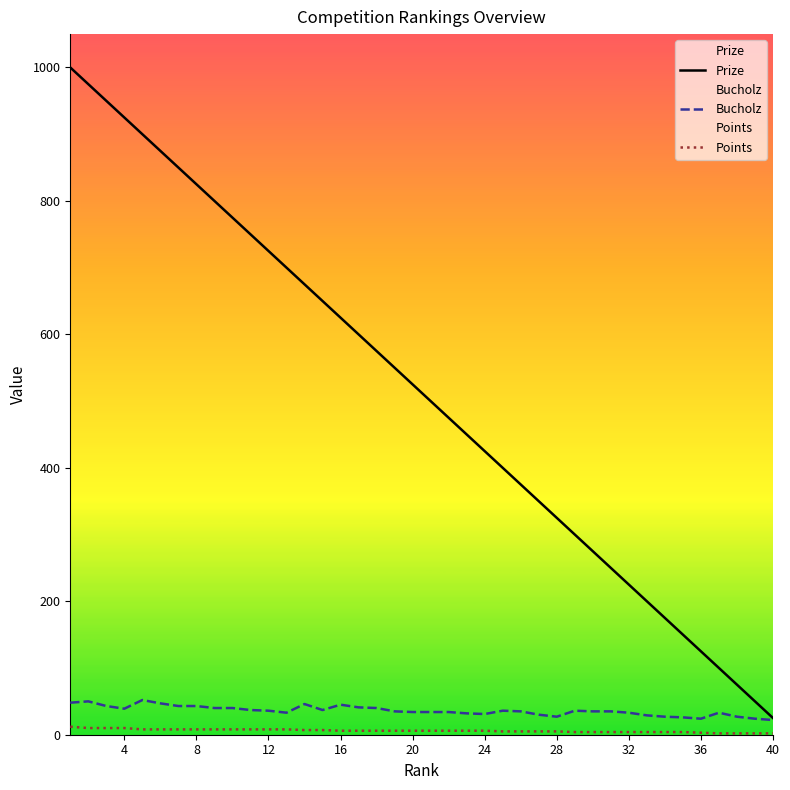

What is the total value across all series at 28?

357